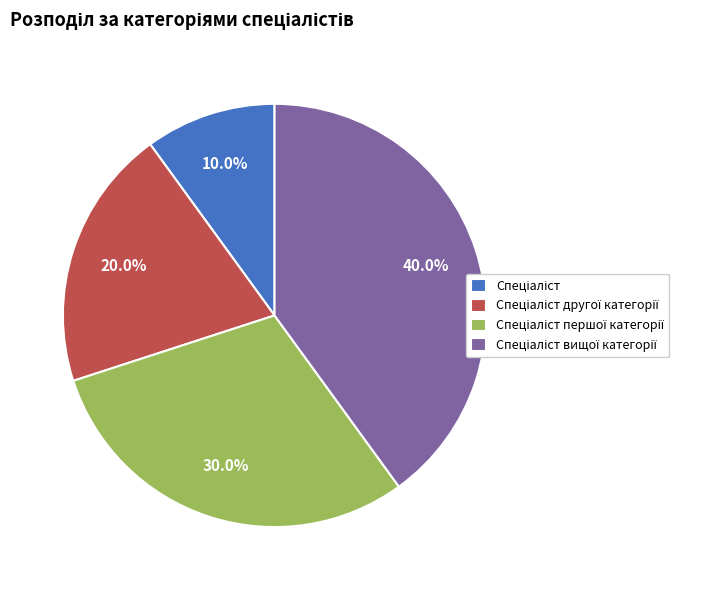

How many segments does this pie chart have?

4